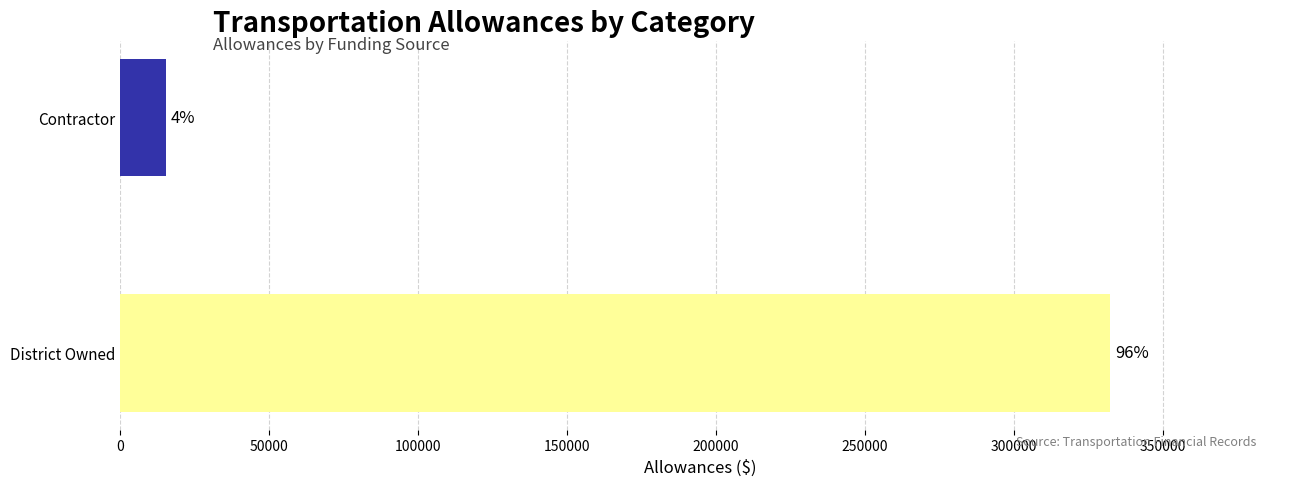

Does the chart contain any negative values?

No